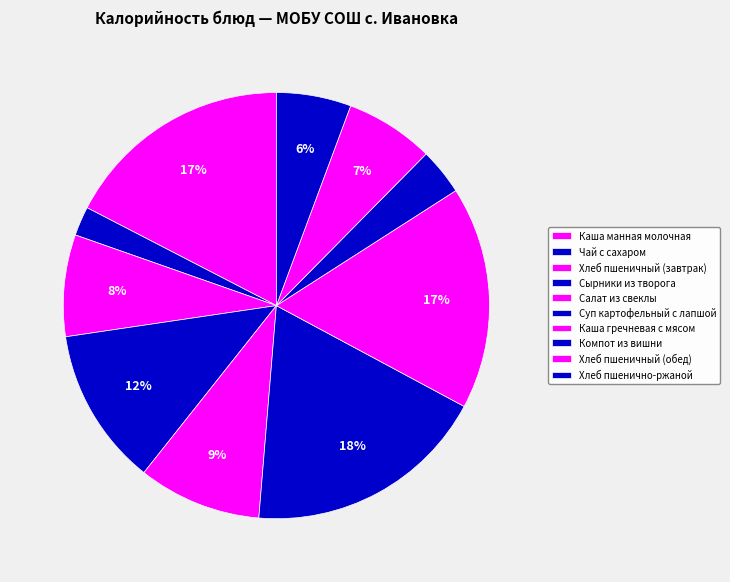

Which has a higher value, Суп картофельный с лапшой or Компот из вишни?

Суп картофельный с лапшой